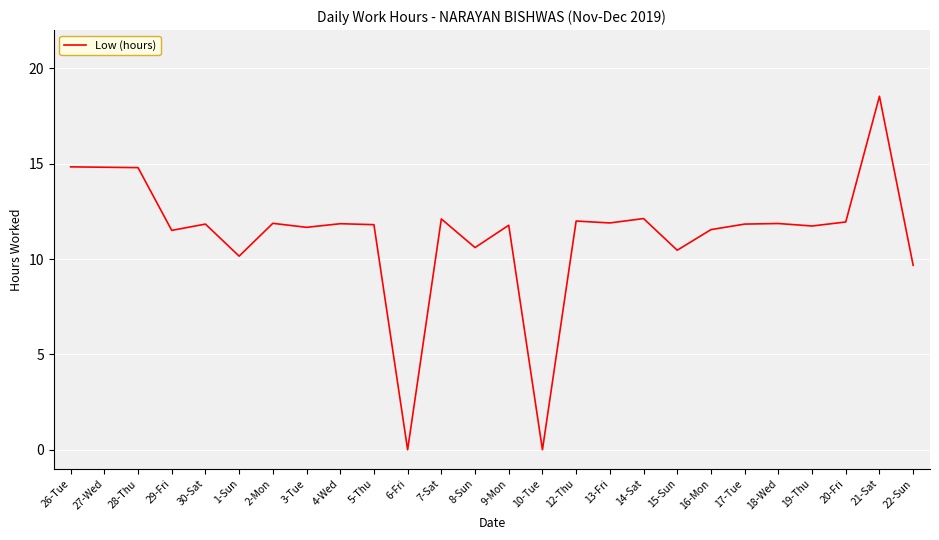

How many categories are shown in the chart?

26